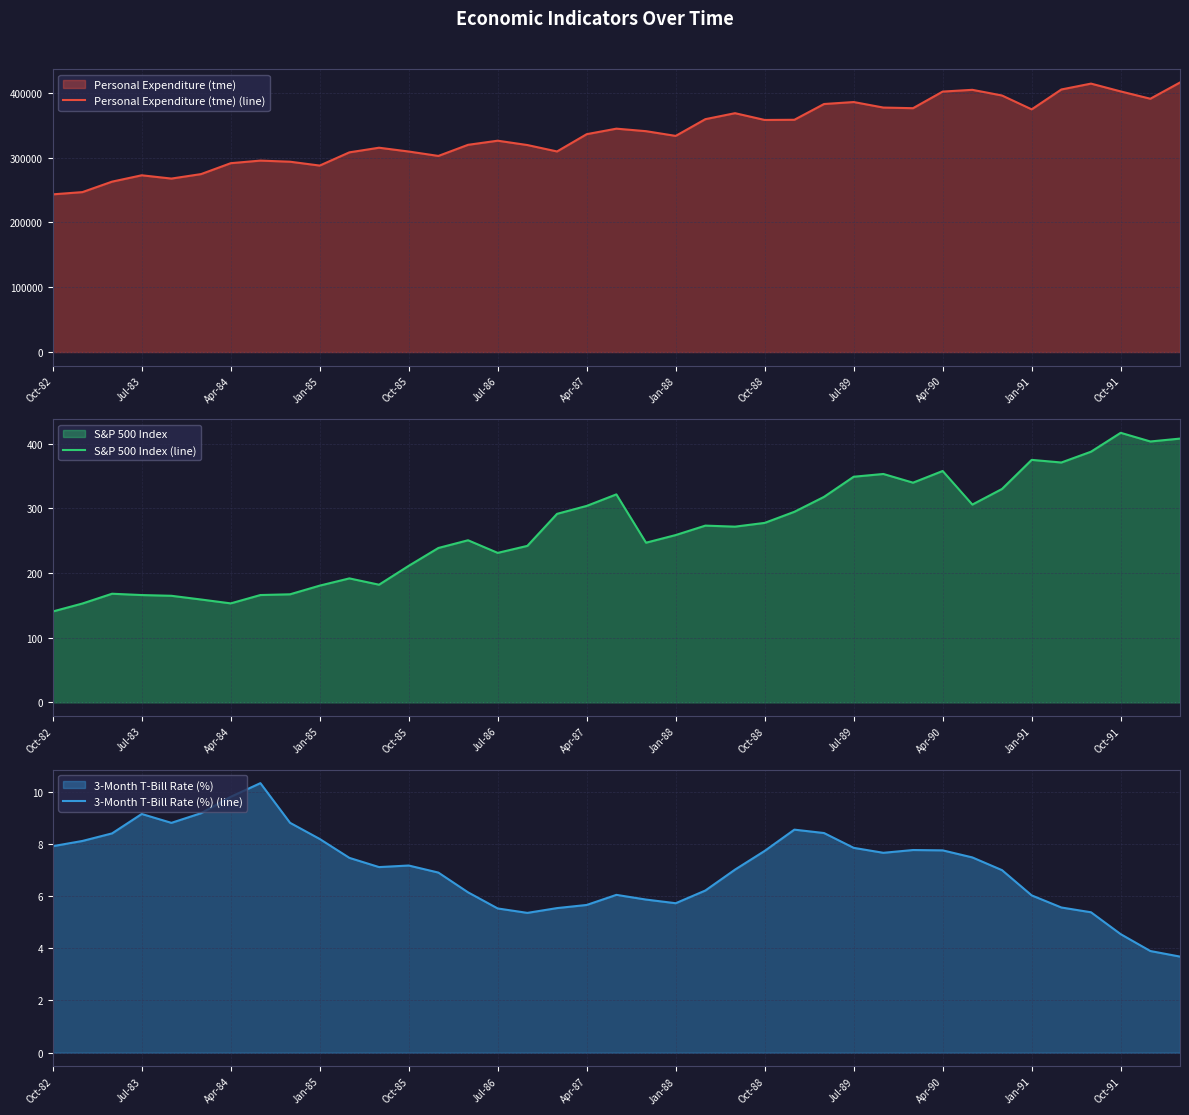

What is the minimum value for 3-Month T-Bill Rate (%) (line)?

3.7